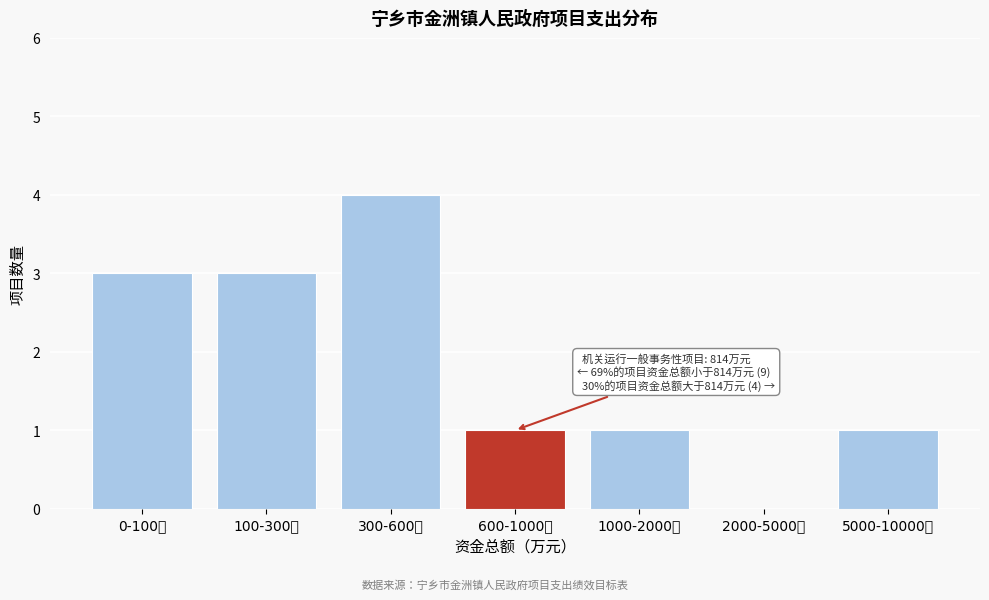

Reading left to right, list all the values displayed in this chart.

0-100万=3	100-300万=3	300-600万=4	600-1000万=1	1000-2000万=1	2000-5000万=0	5000-10000万=1